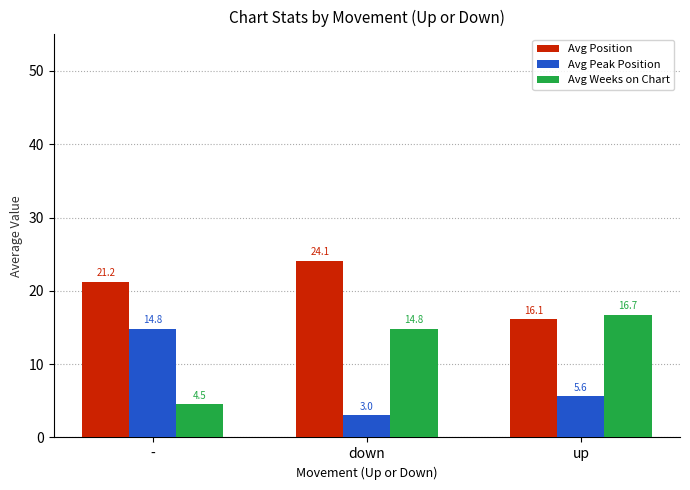

What is the sum of all Avg Peak Position values?

23.4